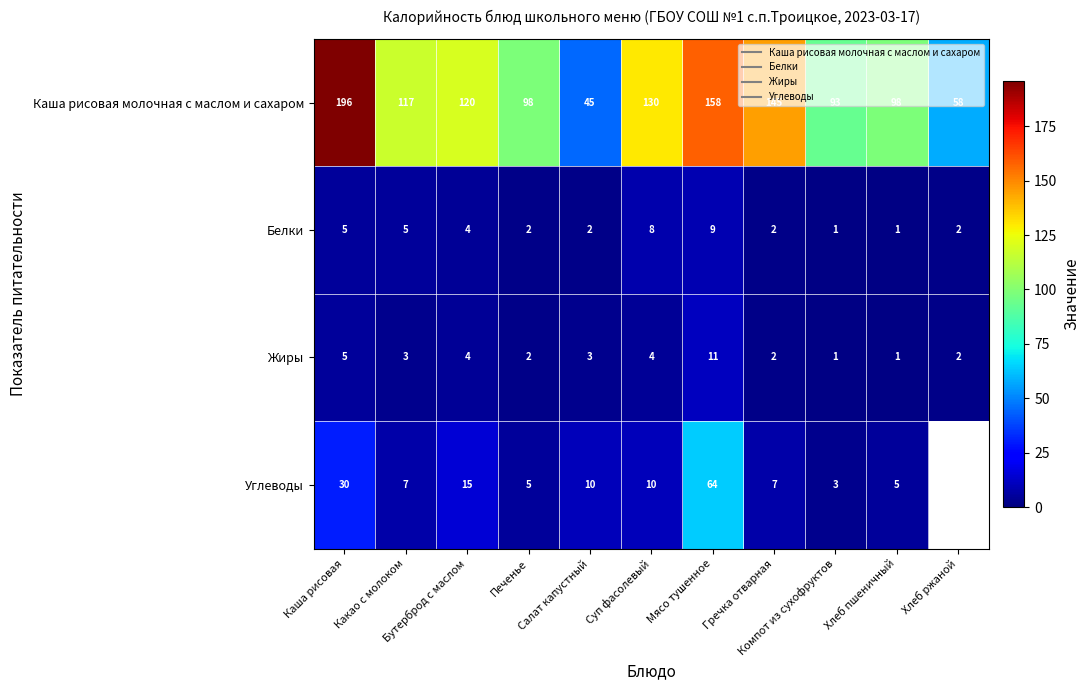

Rank the series at Салат капустный from lowest to highest value.

Белки, Жиры, Углеводы, Каша рисовая молочная с маслом и сахаром